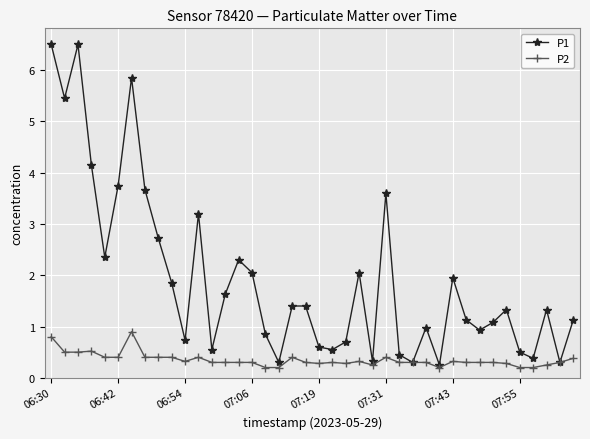

What are all the series names shown in the legend?

P1, P2